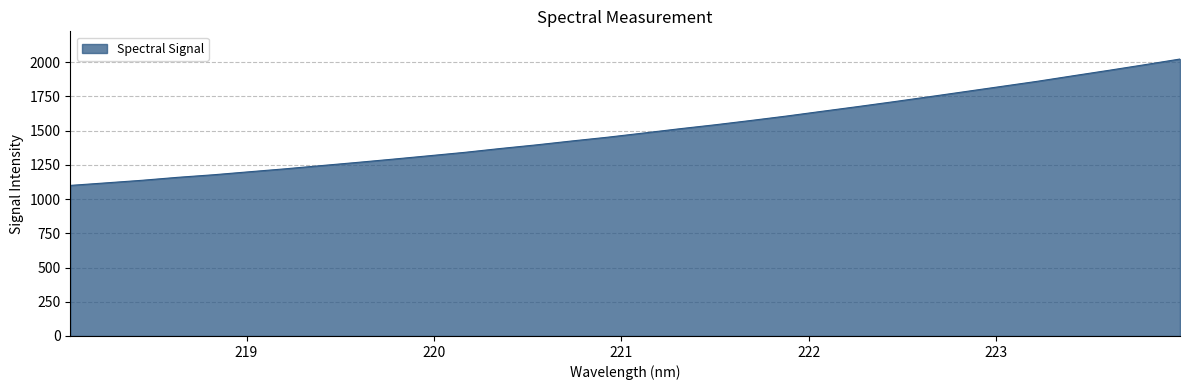

What is the difference between the maximum and minimum values?

923.3